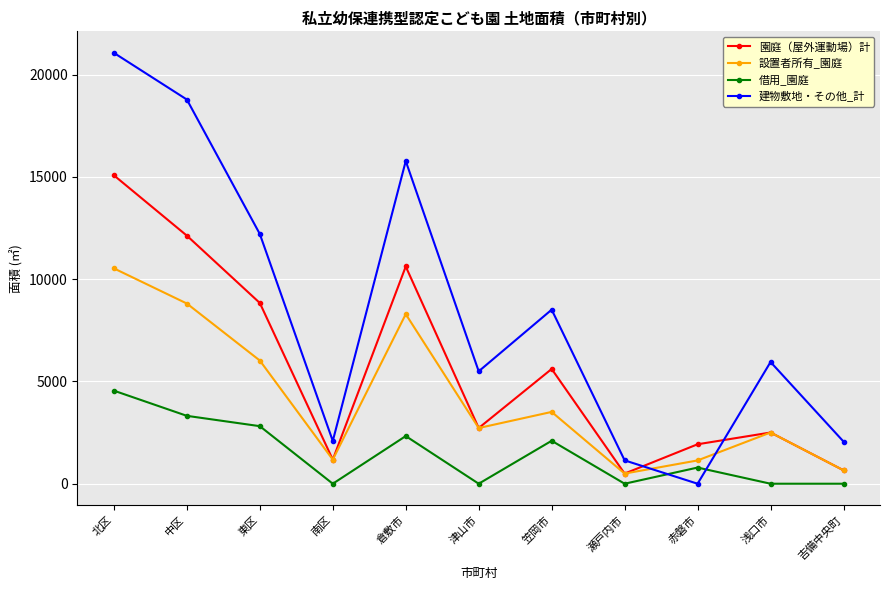

How many times do 建物敷地・その他_計 and 園庭（屋外運動場）計 cross each other?

2